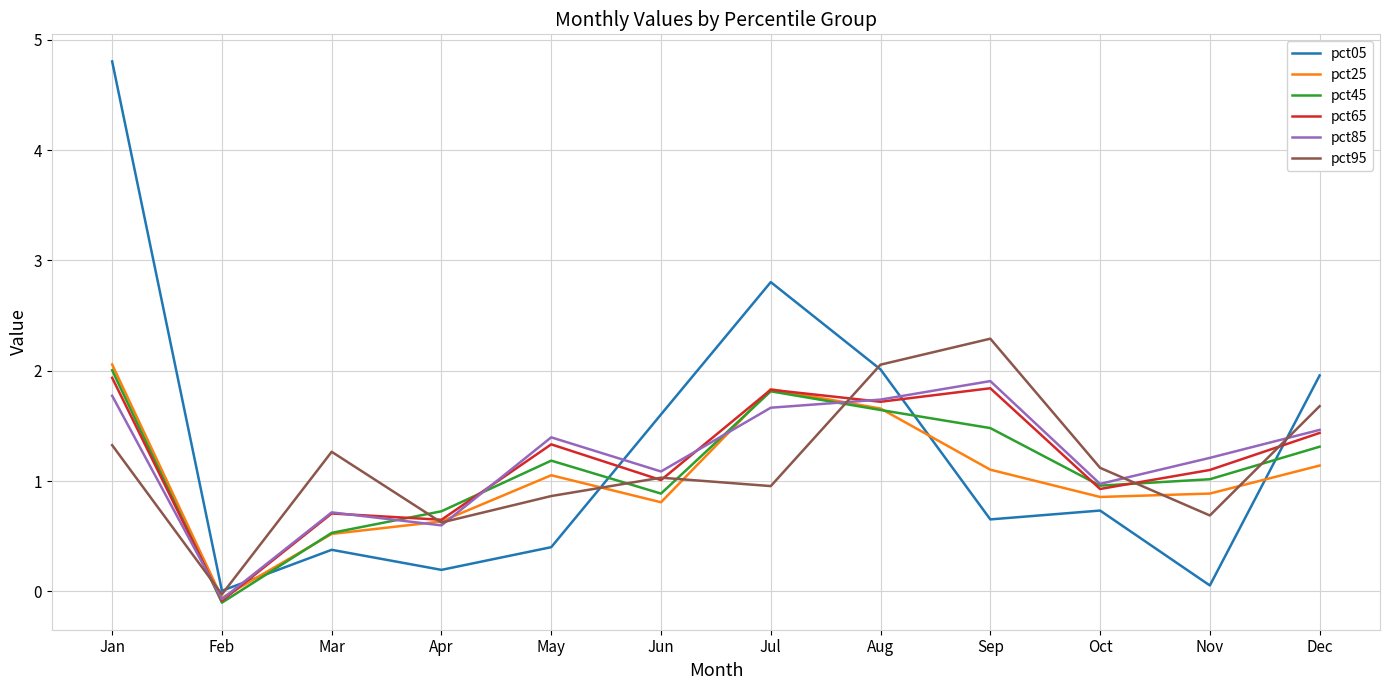

At which label does pct95 reach its peak?

Sep